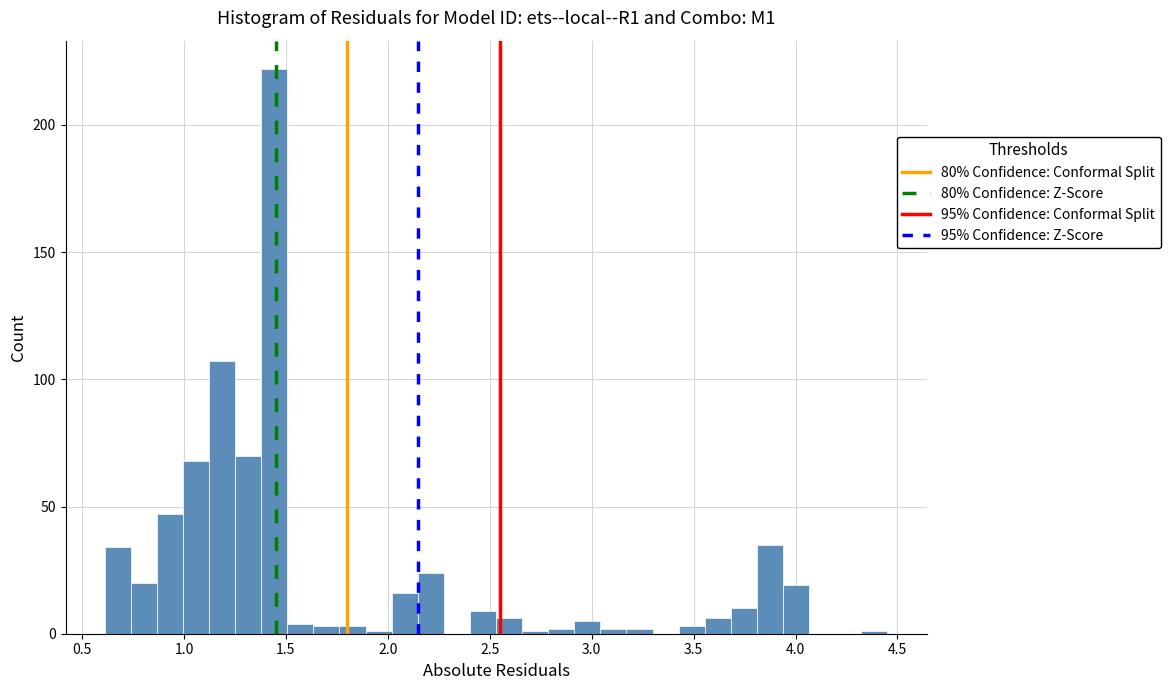

Read against the x-axis, roughly where is the centre of the tallest bar?

1.45